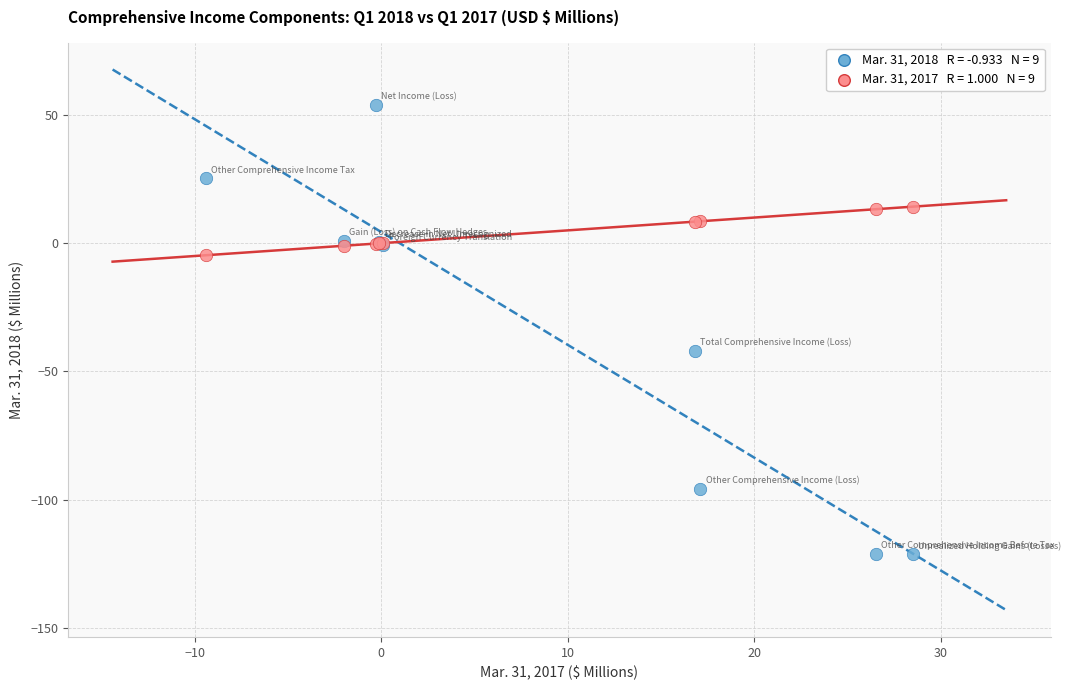

Across all series, what Y value is closest to -33?

-41.9